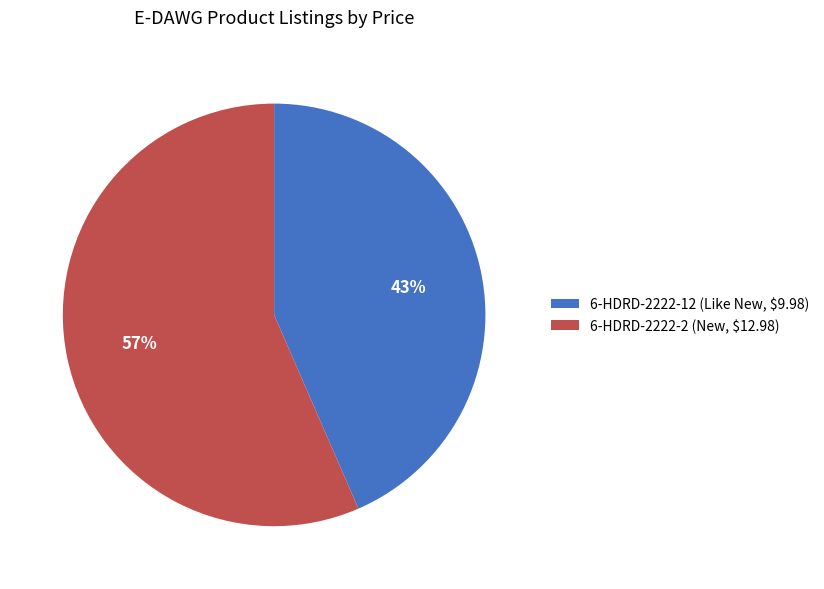

Does 6-HDRD-2222-12 (Like New, $9.98) represent more than half of the total?

No